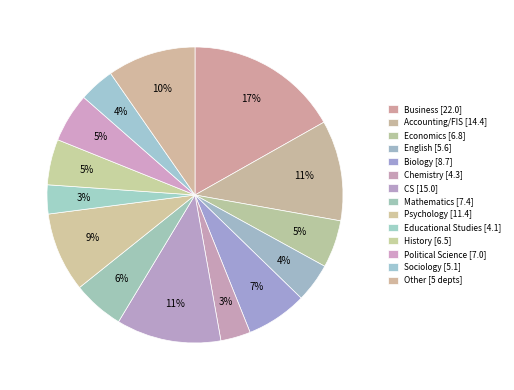

Count the number of slices in the pie.

14